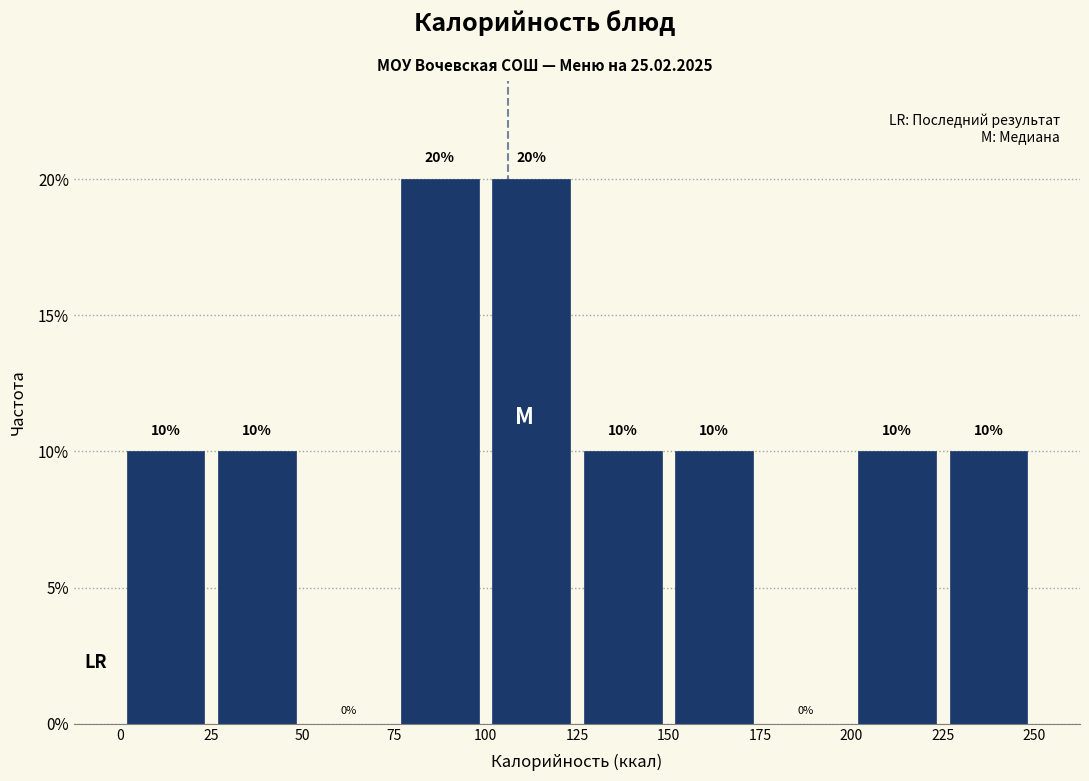

Reading left to right, list every bar in this chart as the range it spans on the x-axis followed by its height.

0 to 25: 10
25 to 50: 10
50 to 75: 0
75 to 100: 20
100 to 125: 20
125 to 150: 10
150 to 175: 10
175 to 200: 0
200 to 225: 10
225 to 250: 10